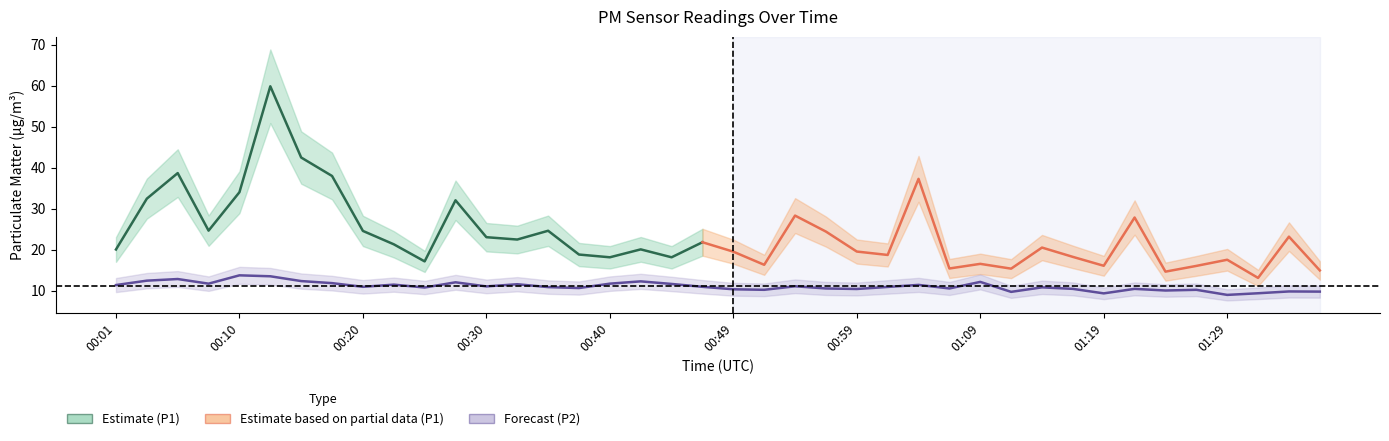

At which category does the data reach its first local peak?

00:05